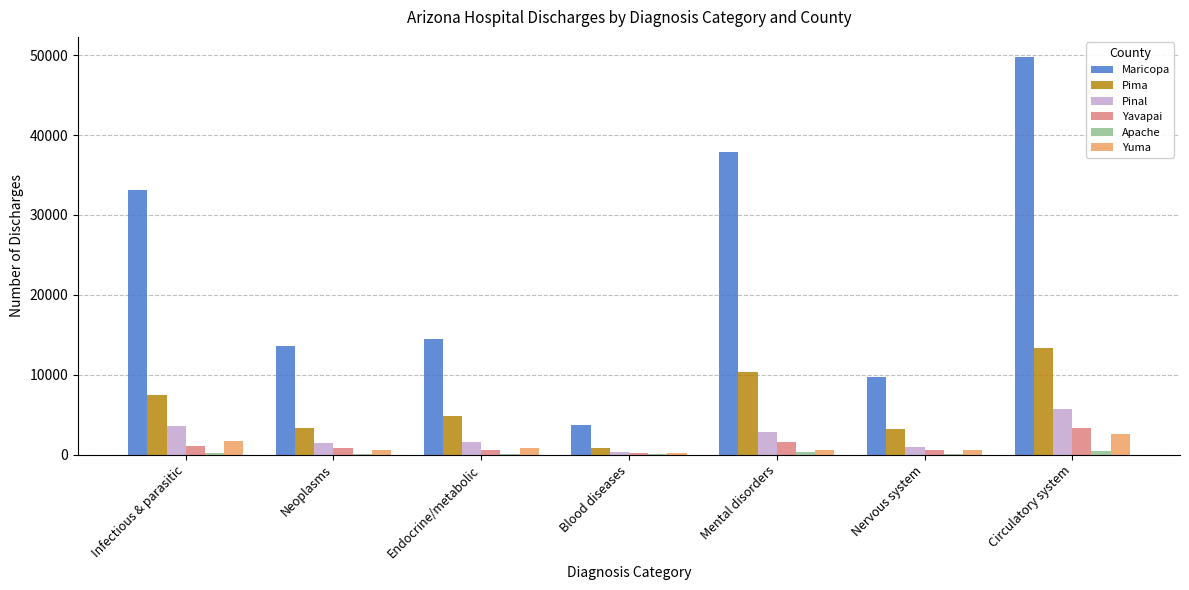

What is the sum of all Maricopa values?

162485